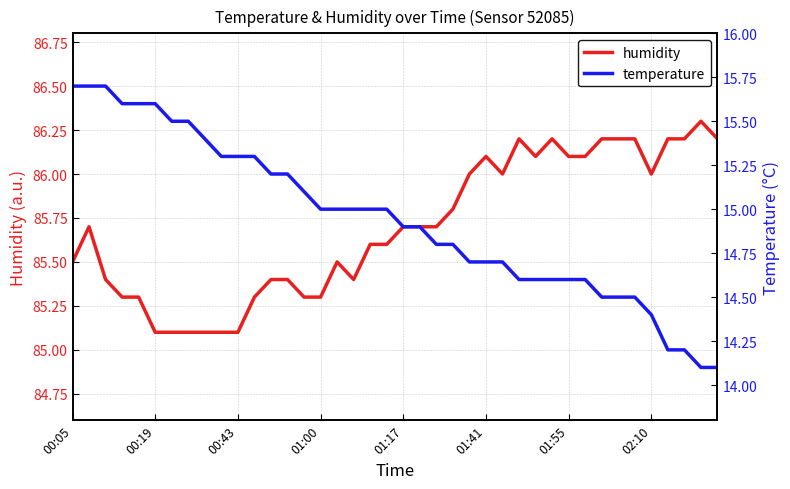

What is the maximum value for humidity?

86.3